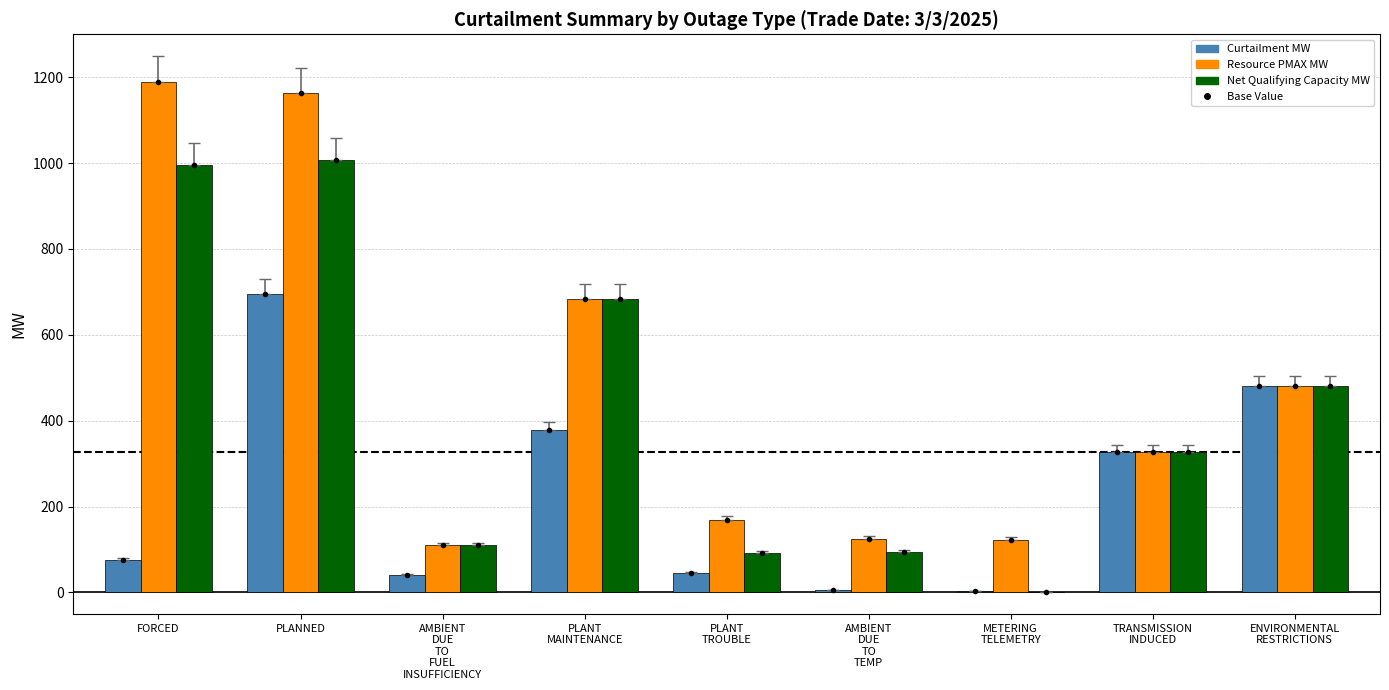

Is the value of Net Qualifying Capacity MW at PLANNED greater than the value of Resource PMAX MW at PLANNED?

No